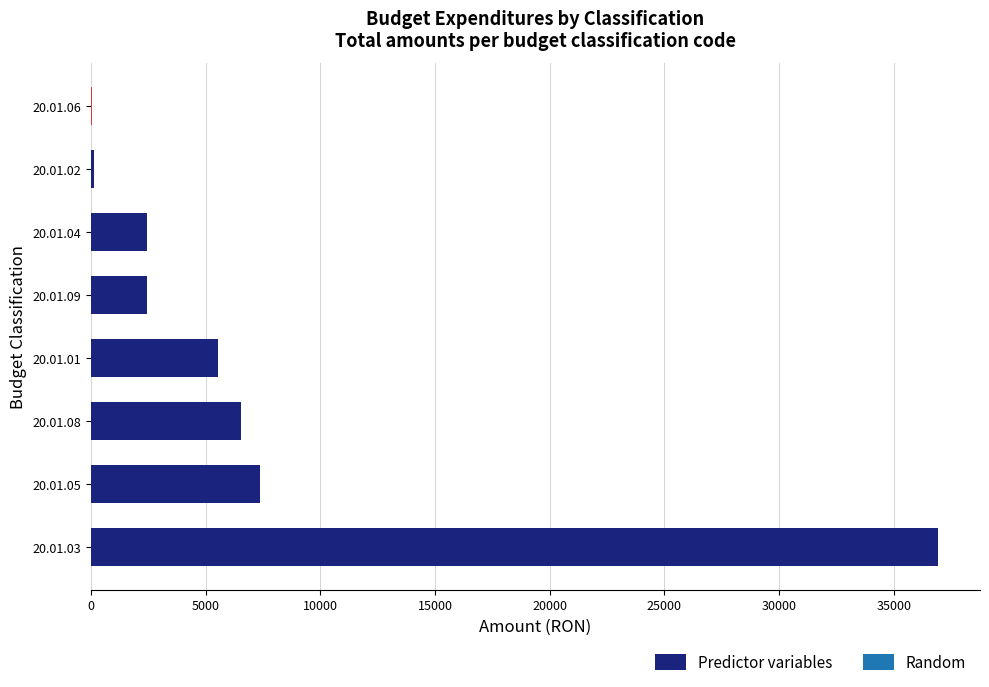

What is the sum of all values?

61394.4